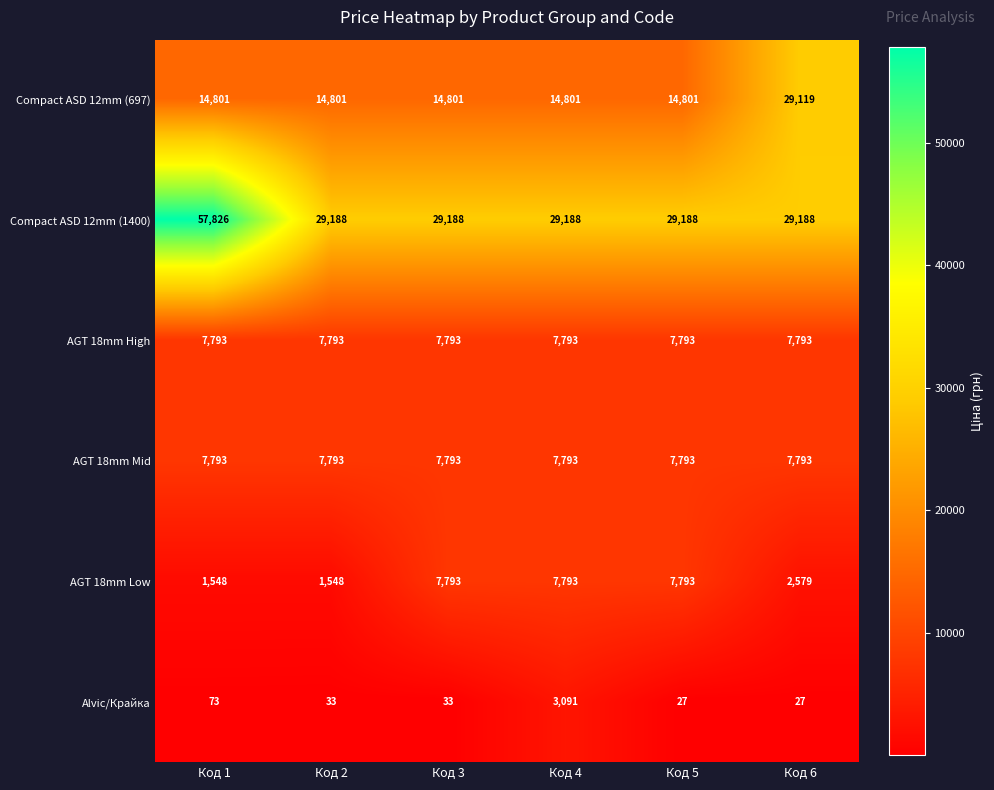

Which series has the widest spread of values?

Compact ASD 12mm (1400)